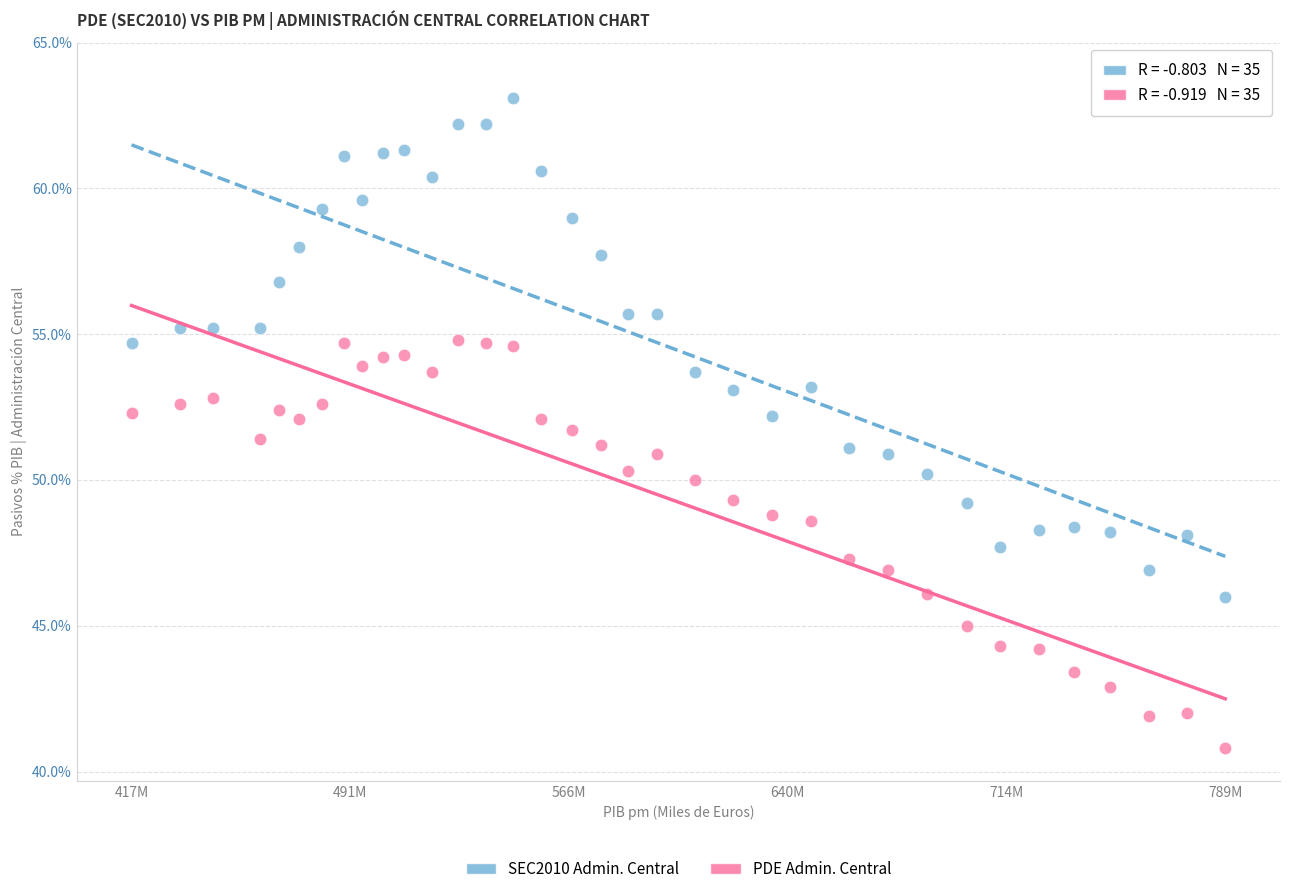

What are all the series names shown in the legend?

SEC2010 Admin. Central, PDE Admin. Central